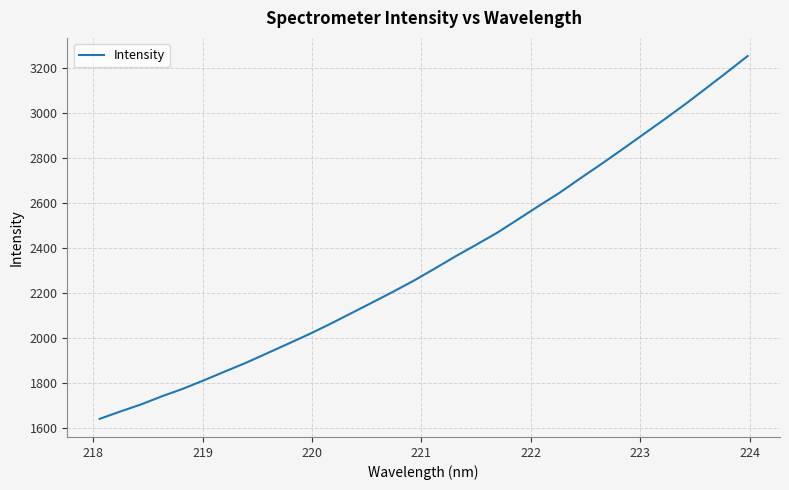

What is the minimum value shown in the chart?

1642.4